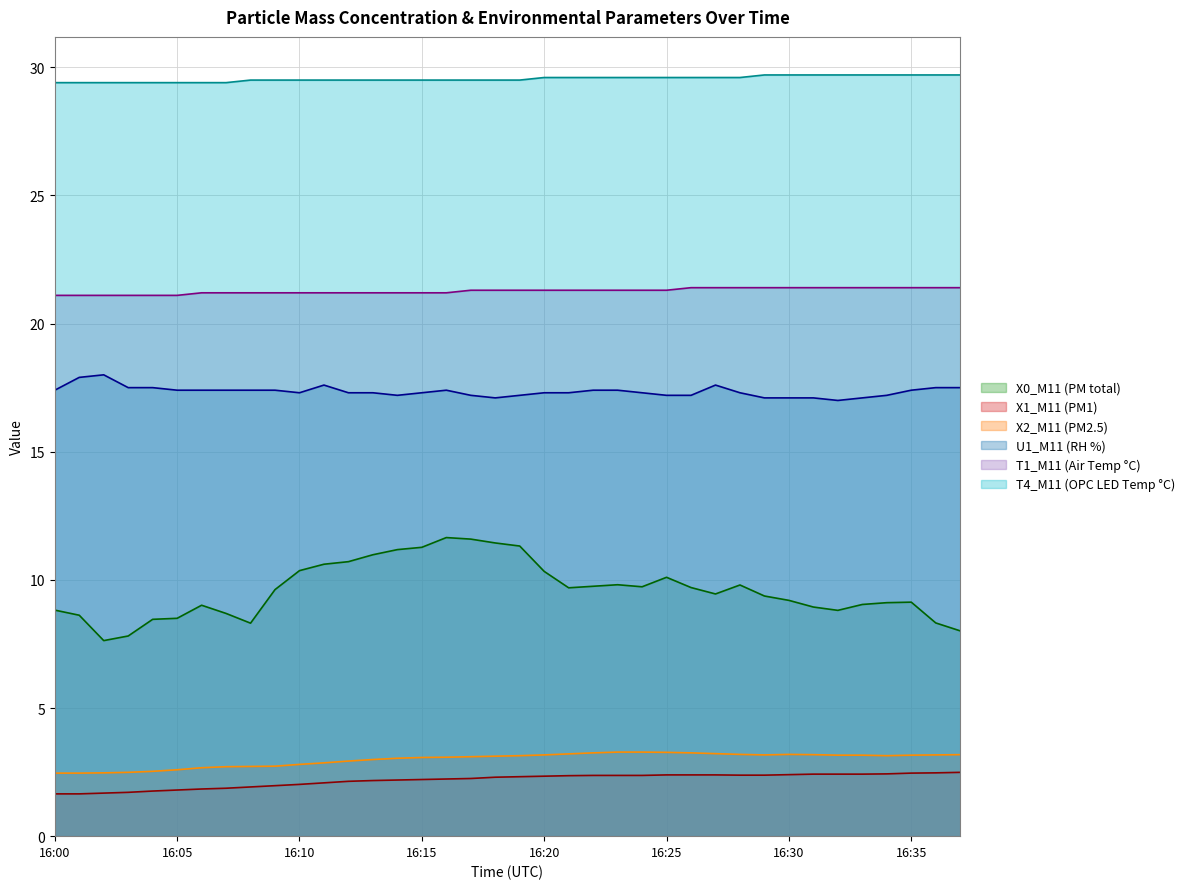

Is it true that T1_M11 (Air Temp °C) equals 21.2 at 16:09?

True